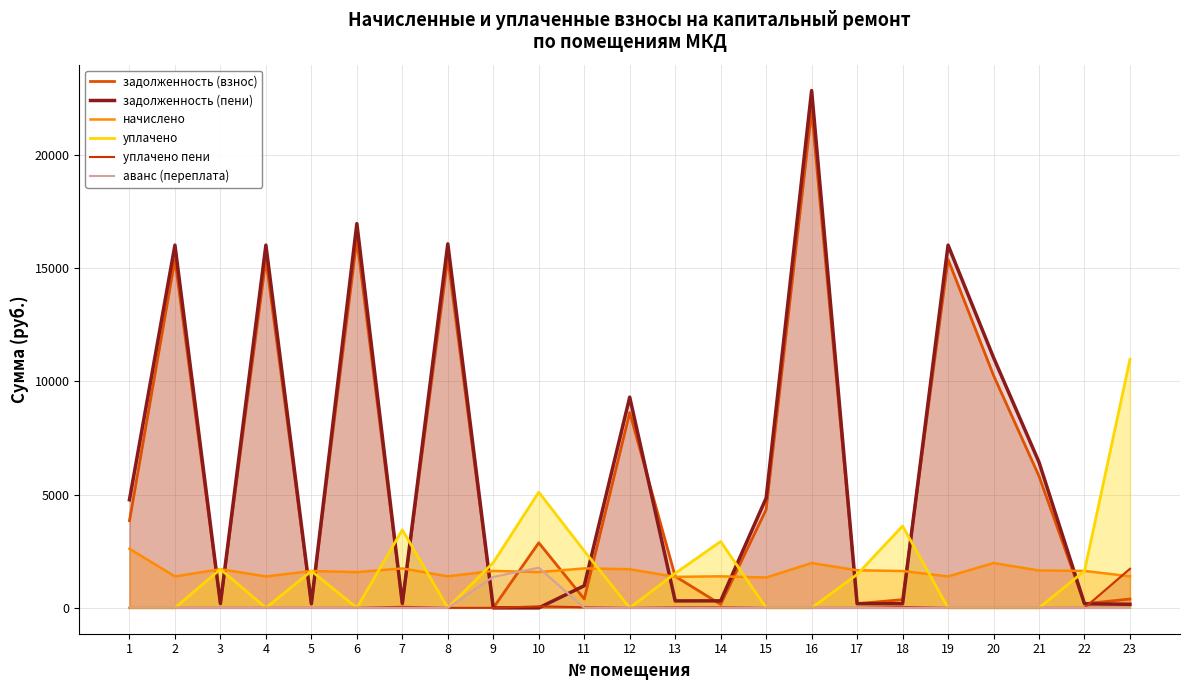

Rank the series by their maximum value, from highest to lowest.

задолженность (пени), задолженность (взнос), уплачено, начислено, аванс (переплата), уплачено пени